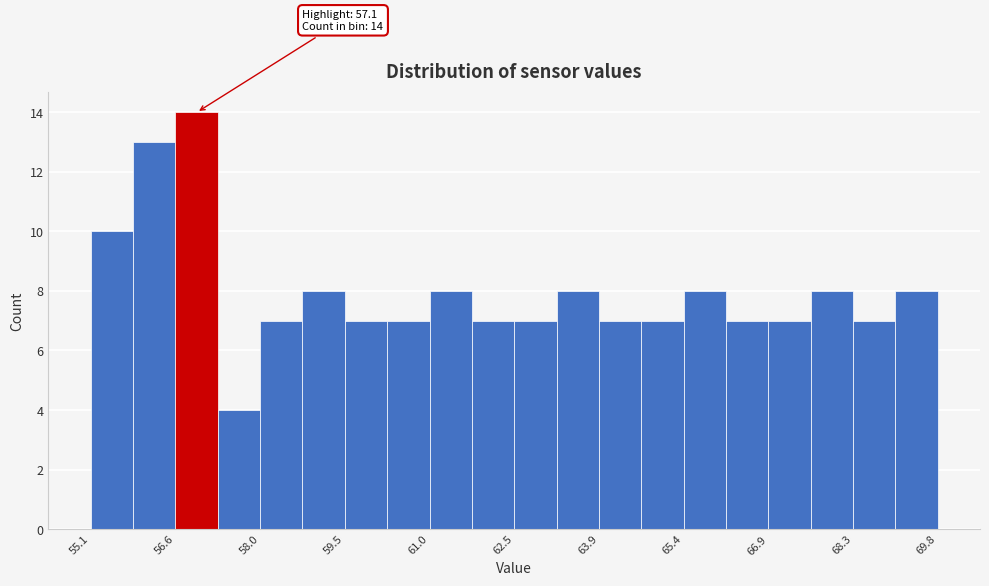

Read against the x-axis, roughly where is the centre of the tallest bar?

57.0